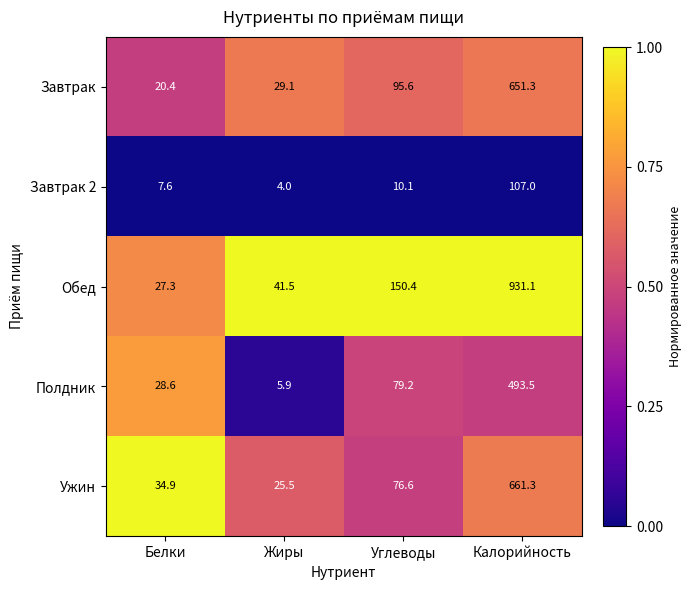

Which series has the widest spread of values?

Обед